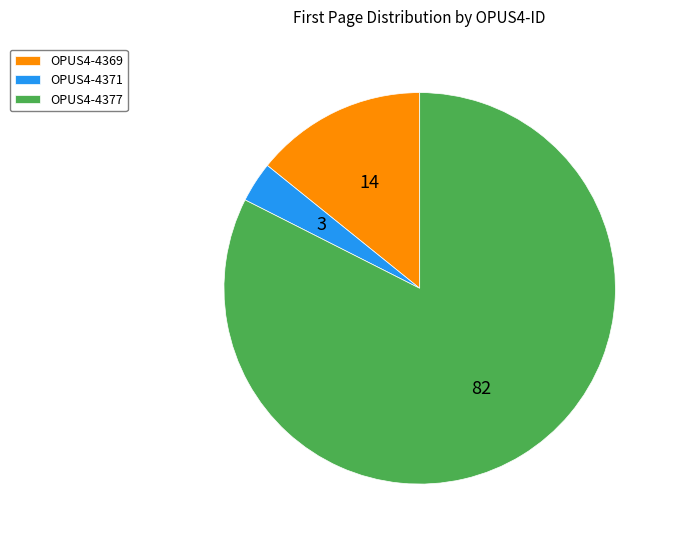

Is the sum of OPUS4-4371 and OPUS4-4369 greater than half?

No